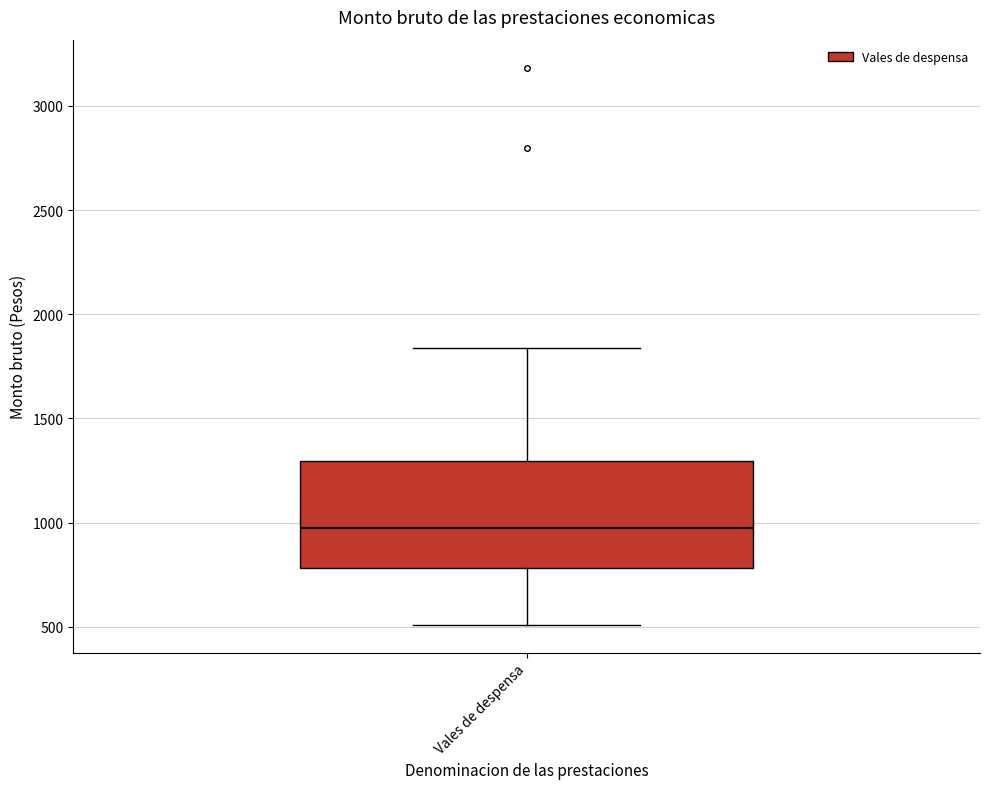

Transcribe this box plot: give where the median line is, the range the box spans, and where the two whiskers end, as read against the y-axis. The values are not printed on the chart, so give them approximately, as read against the axis.

median 1000, box 800 to 1300, whiskers 500 to 1850